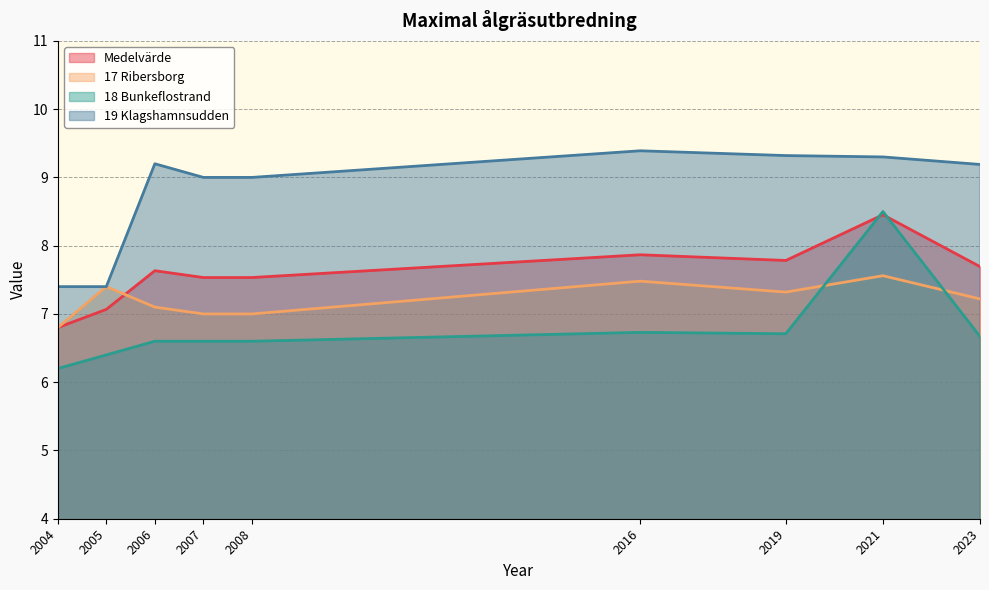

How many data points does each series have?

9